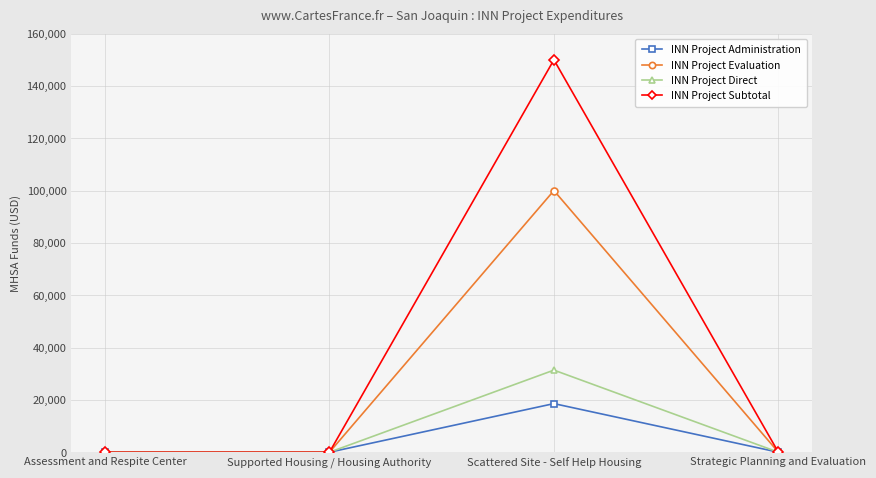

What is the label of the 2nd point from the left?

Supported Housing / Housing Authority